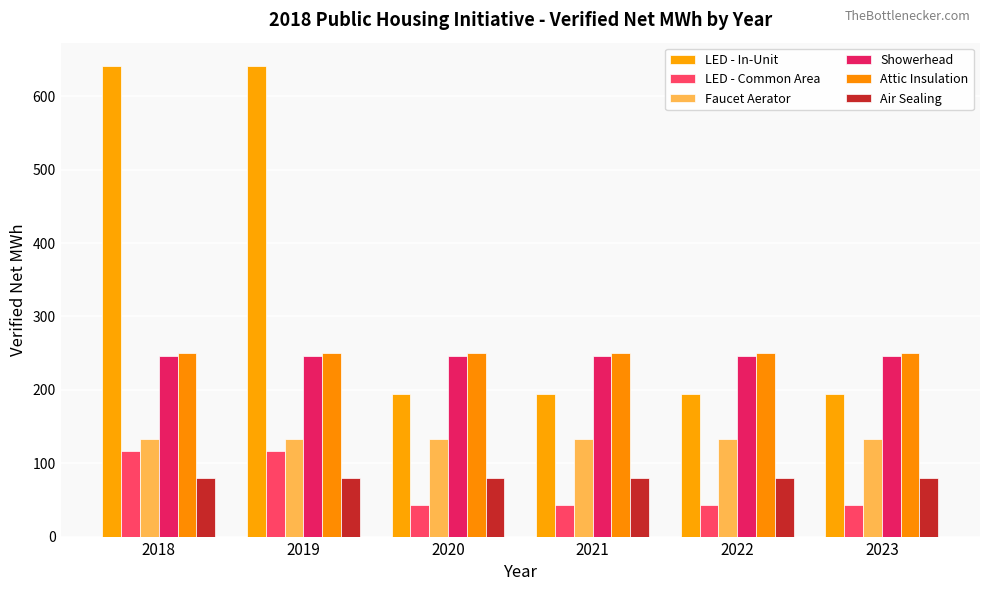

What are all the series names shown in the legend?

LED - In-Unit, LED - Common Area, Faucet Aerator, Showerhead, Attic Insulation, Air Sealing